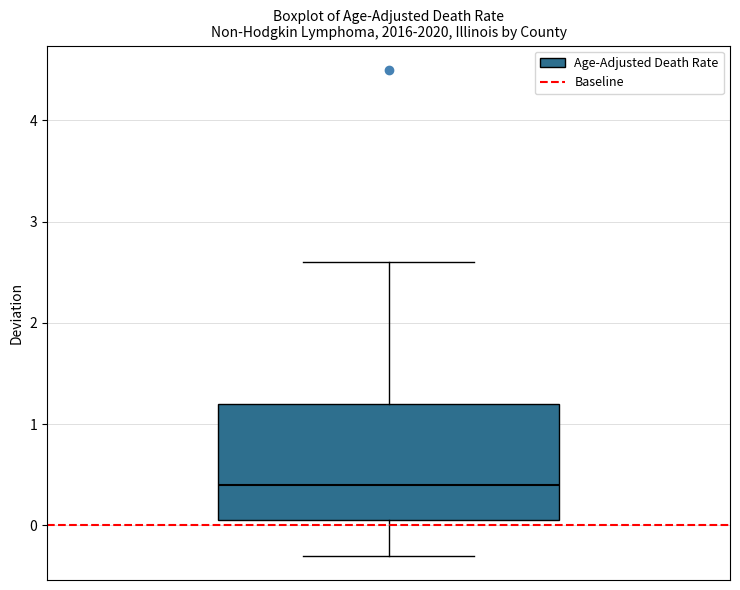

Transcribe this box plot: give where the median line is, the range the box spans, and where the two whiskers end, as read against the y-axis. The values are not printed on the chart, so give them approximately, as read against the axis.

median 0.4, box 0.1 to 1.2, whiskers -0.3 to 2.6